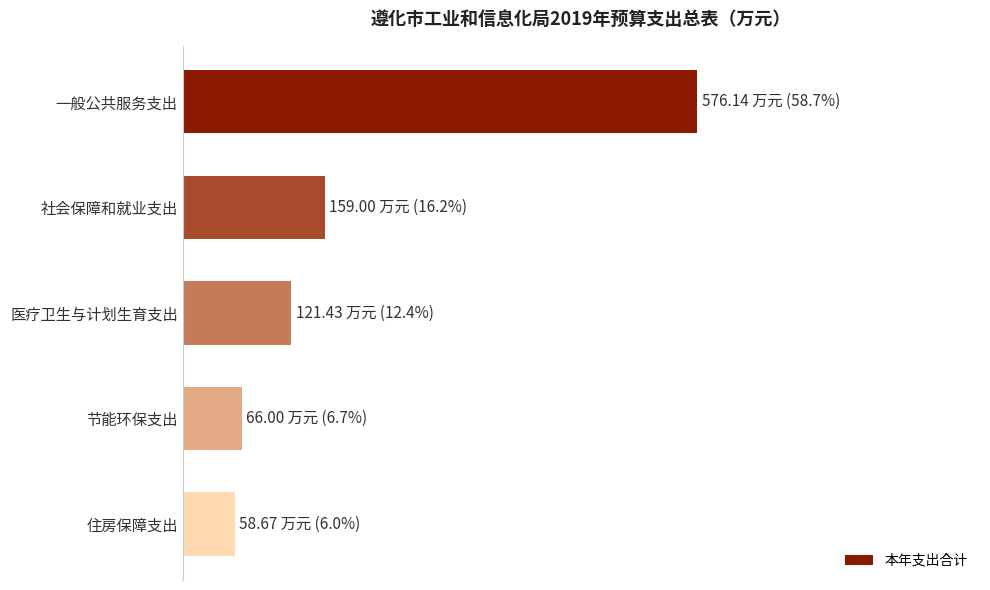

Rank the categories by value from highest to lowest.

一般公共服务支出, 社会保障和就业支出, 医疗卫生与计划生育支出, 节能环保支出, 住房保障支出